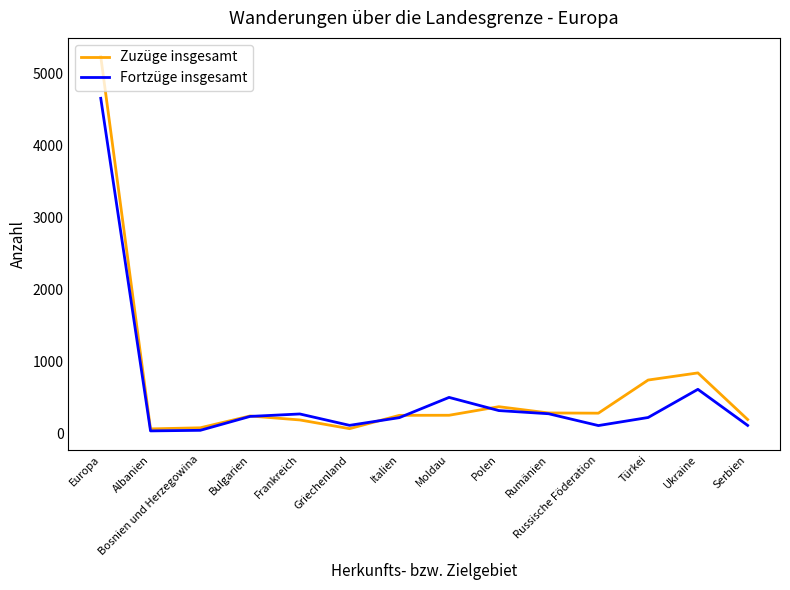

At which label is Fortzüge insgesamt closest to 2342?

Ukraine